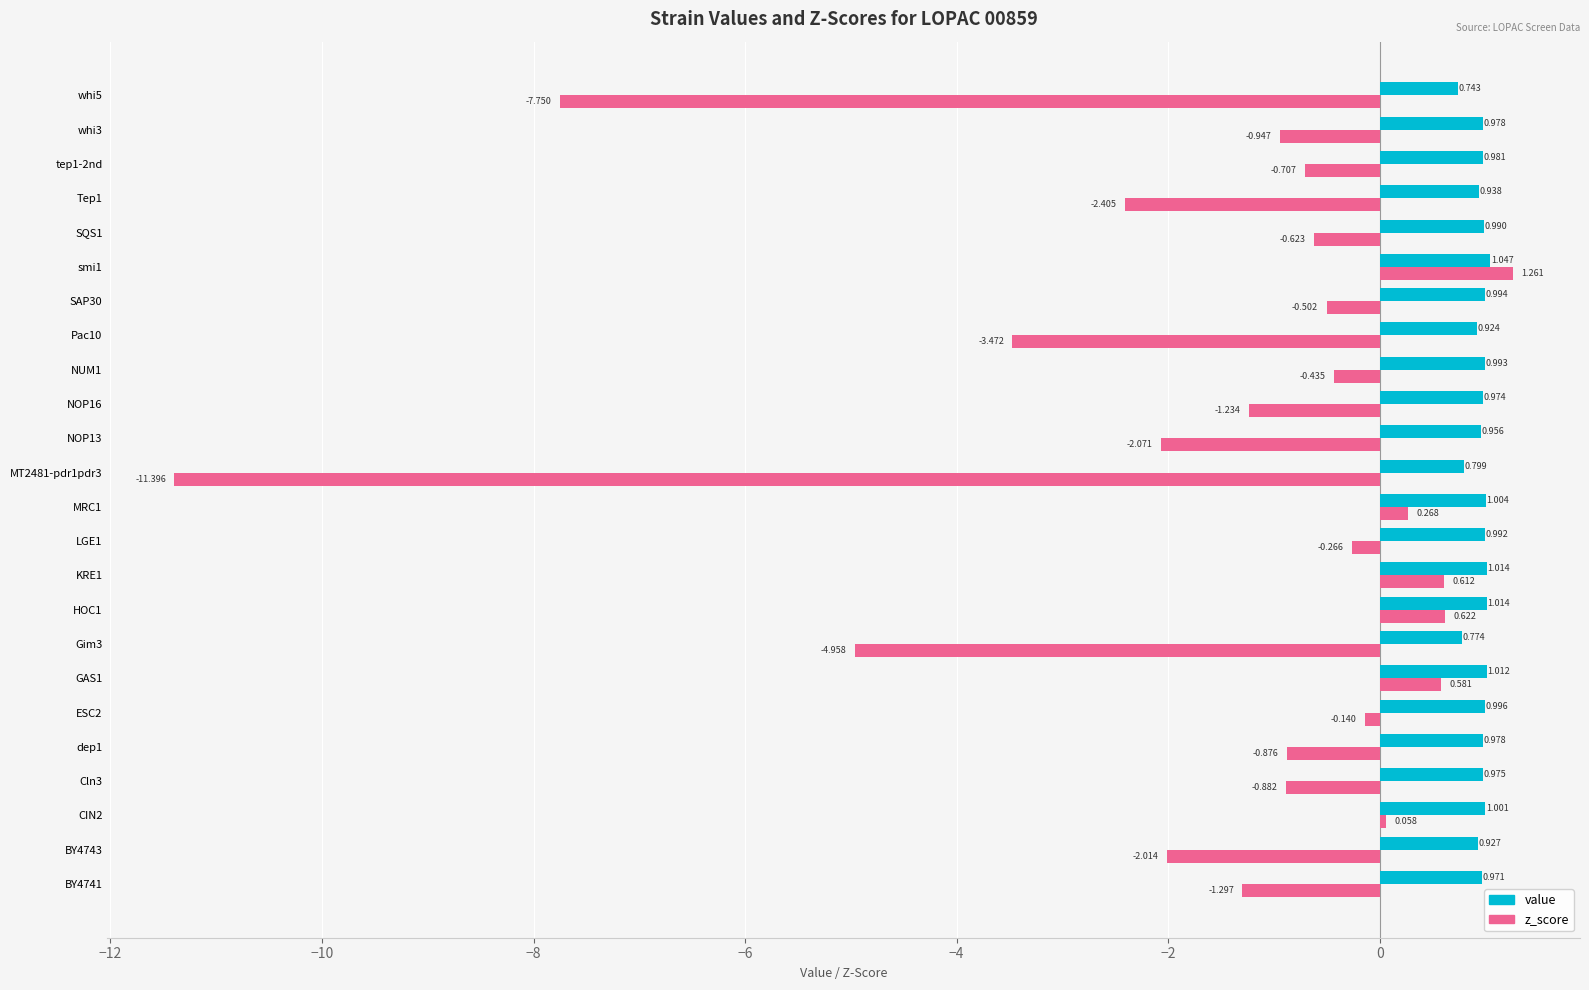

Which series has the largest range (max minus min)?

z_score